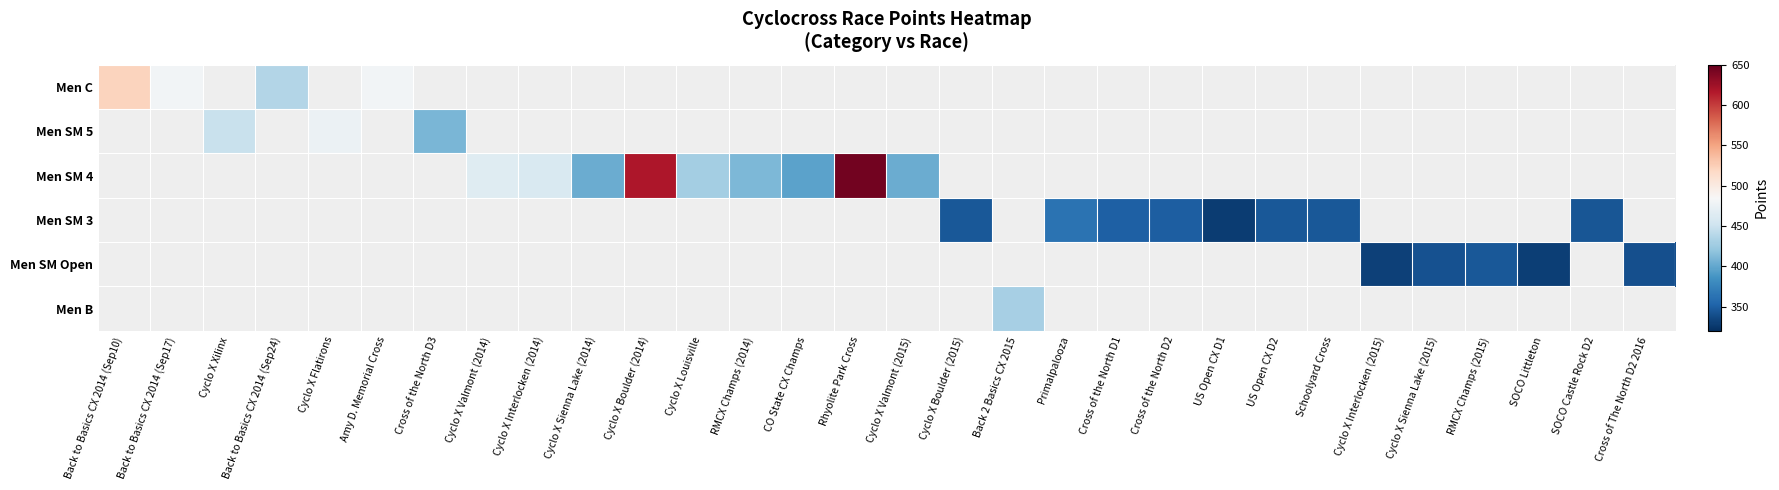

Which label corresponds to the smallest value in the chart?

US Open CX D1